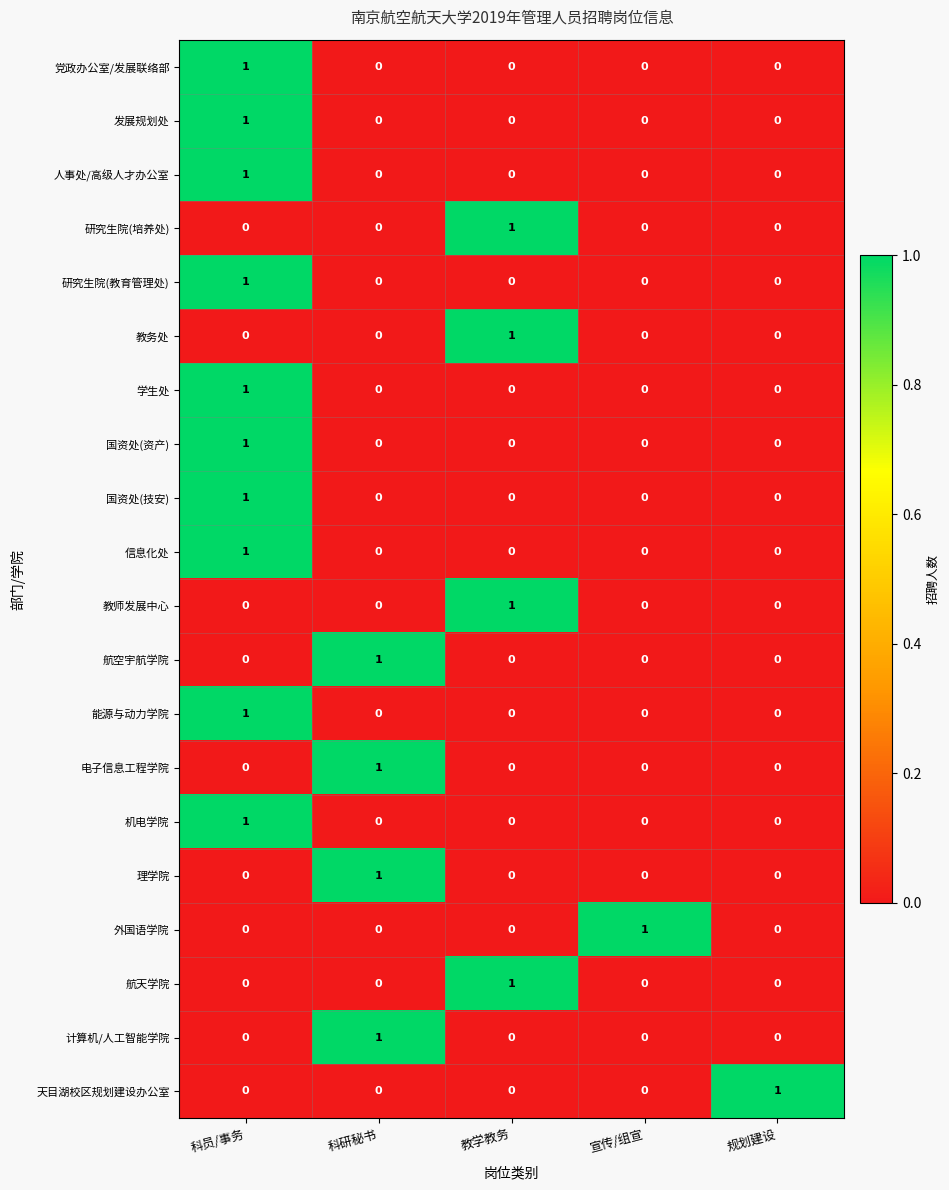

At which category is the sum across all series the highest?

科员/事务